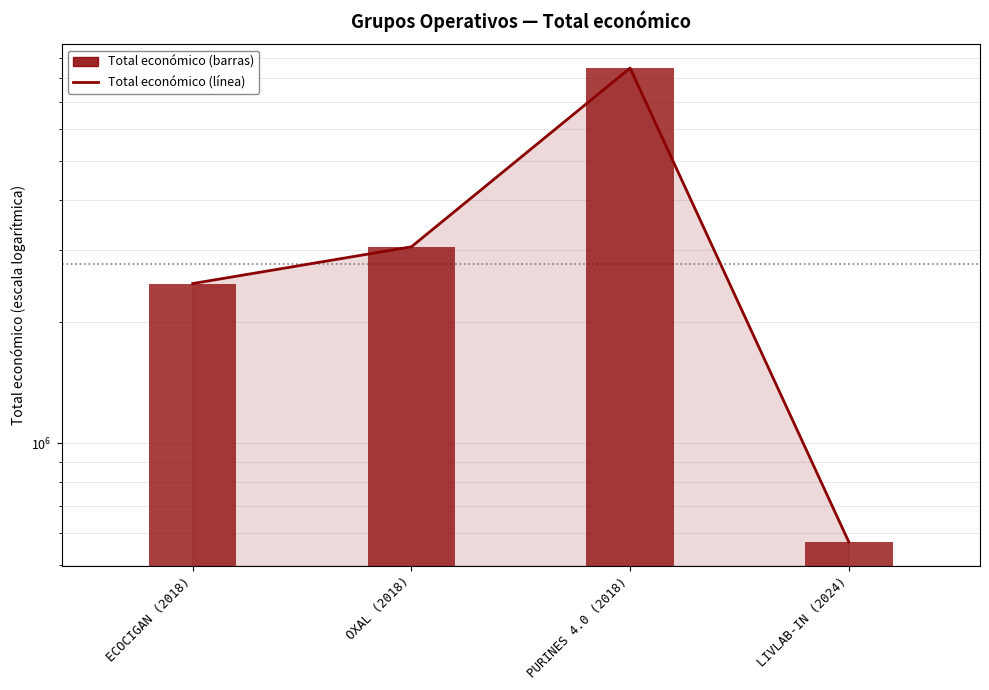

Which has a higher value, PURINES 4.0 (2018) or ECOCIGAN (2018)?

PURINES 4.0 (2018)